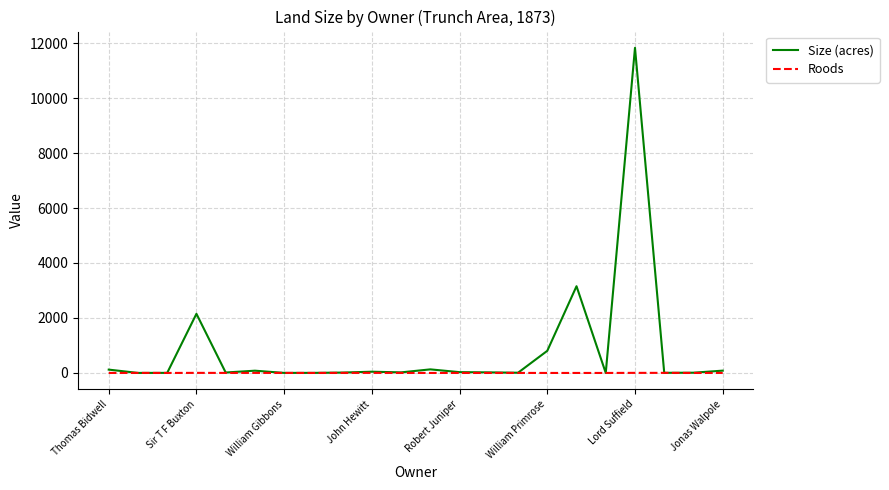

Which series has the largest total across all categories?

Size (acres)